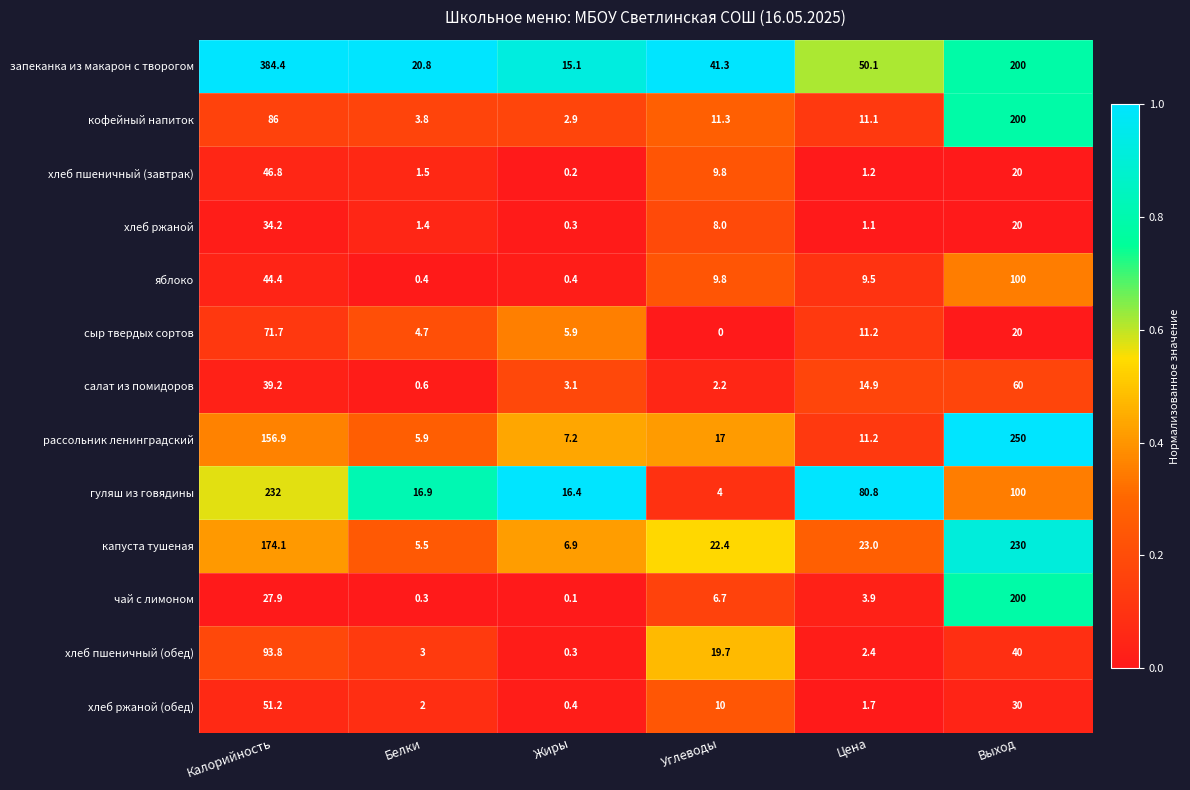

Which series has the largest total across all categories?

запеканка из макарон с творогом